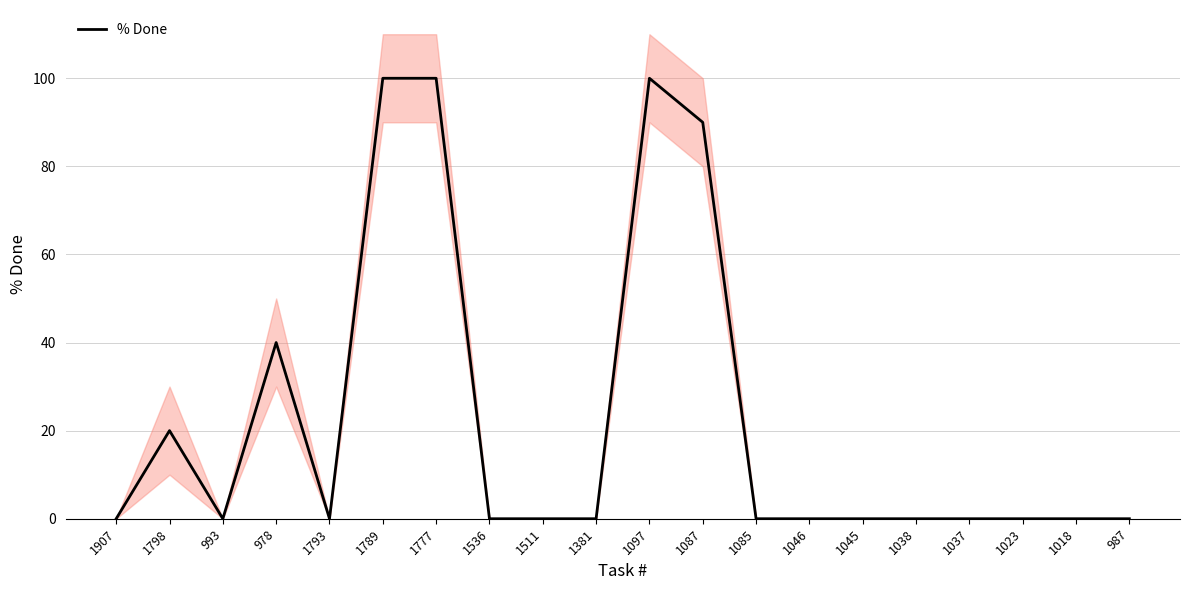

How many values exceed 0?

6